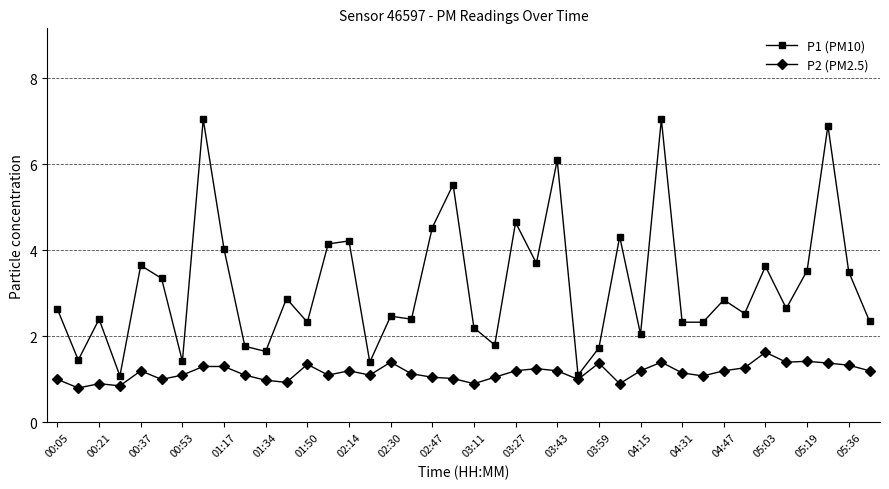

Which series has the largest range (max minus min)?

P1 (PM10)